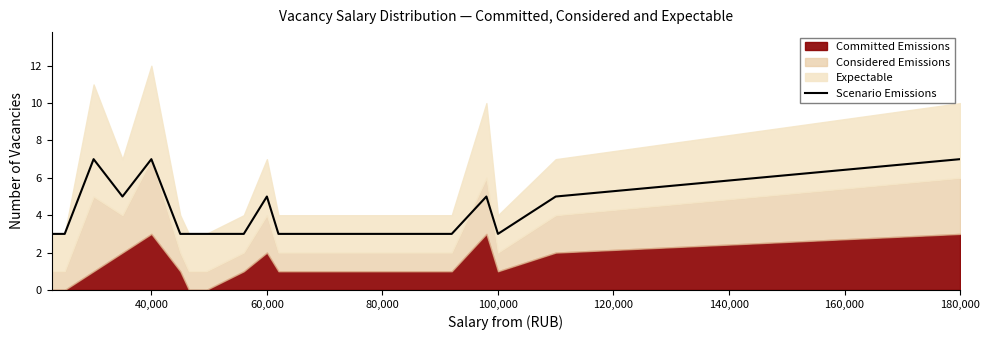

True or false: there are more than 0 points higher than both neighbors.

True